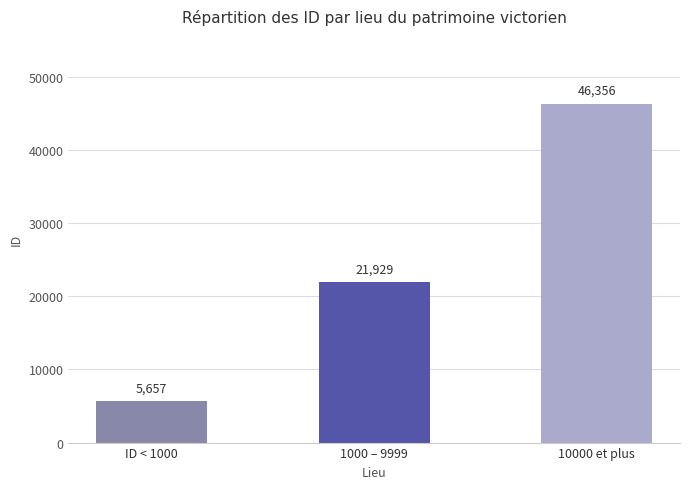

What is the difference between the second highest and minimum values?

16272